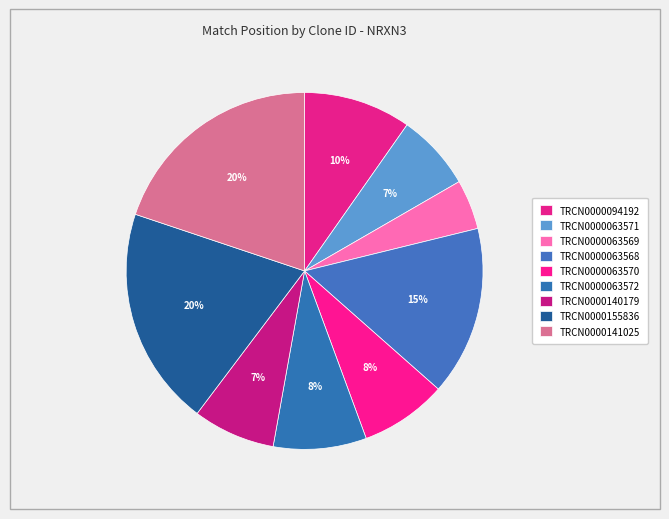

Do TRCN0000094192 and TRCN0000140179 together represent more than half of the pie?

No